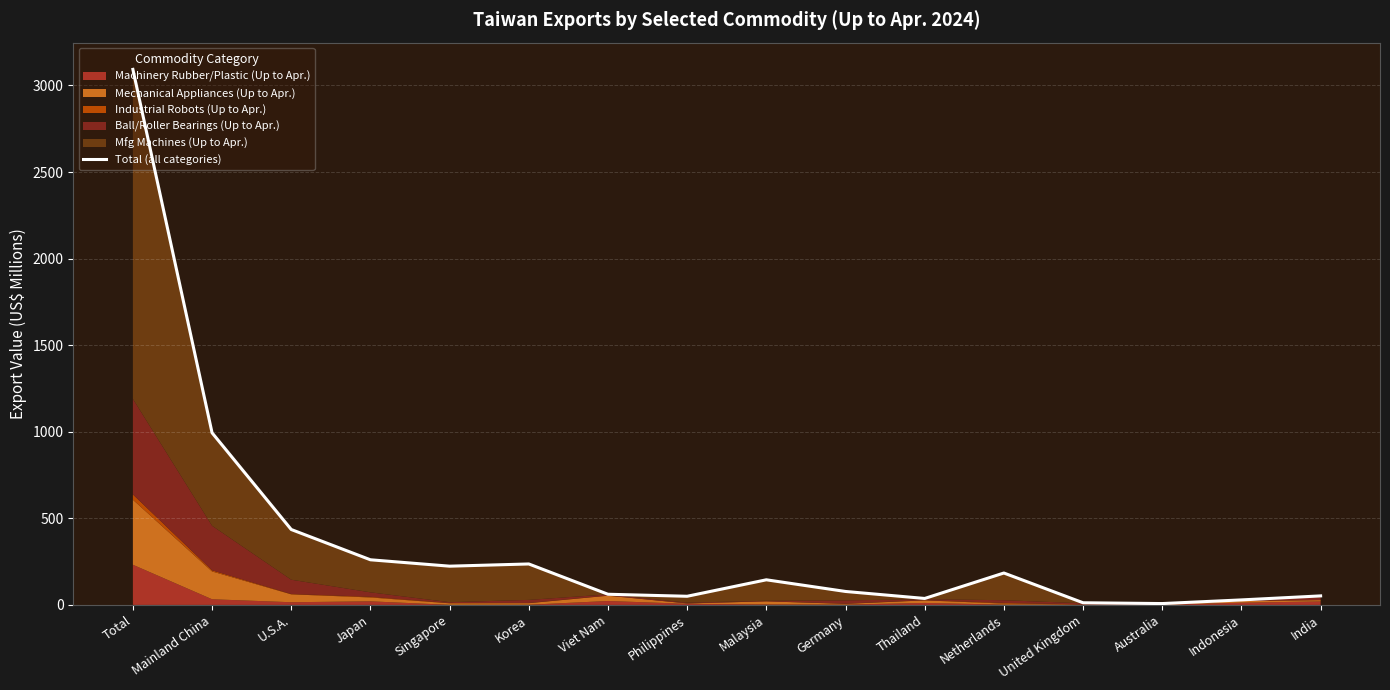

Is it true that the value at Malaysia is 92.5?

False